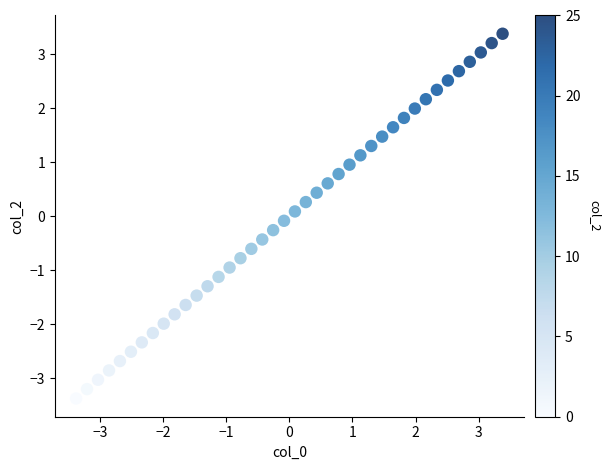

What is the range of Y values (max minus min)?

6.8